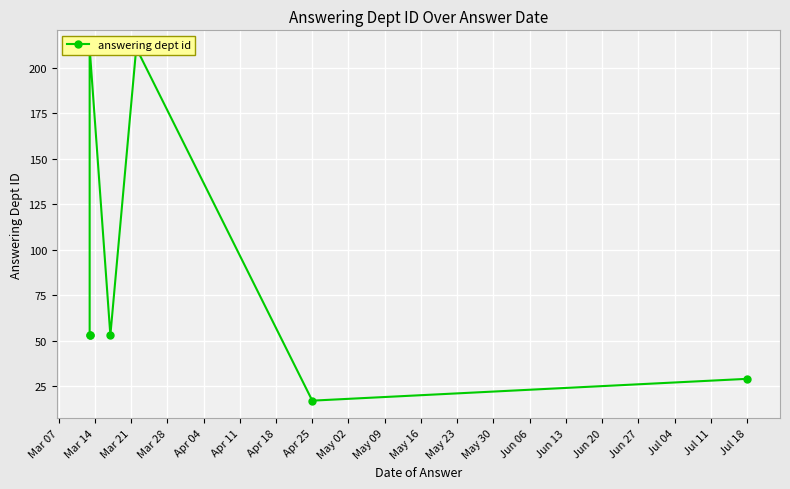

What is the average value?

90